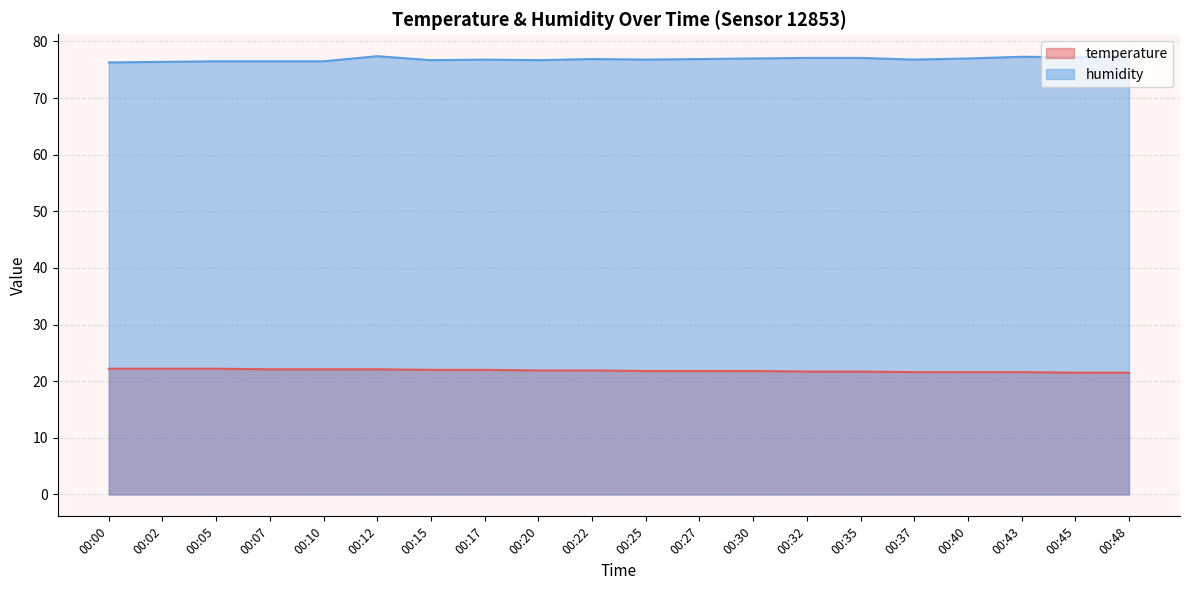

True or false: temperature and humidity intersect in this chart.

False